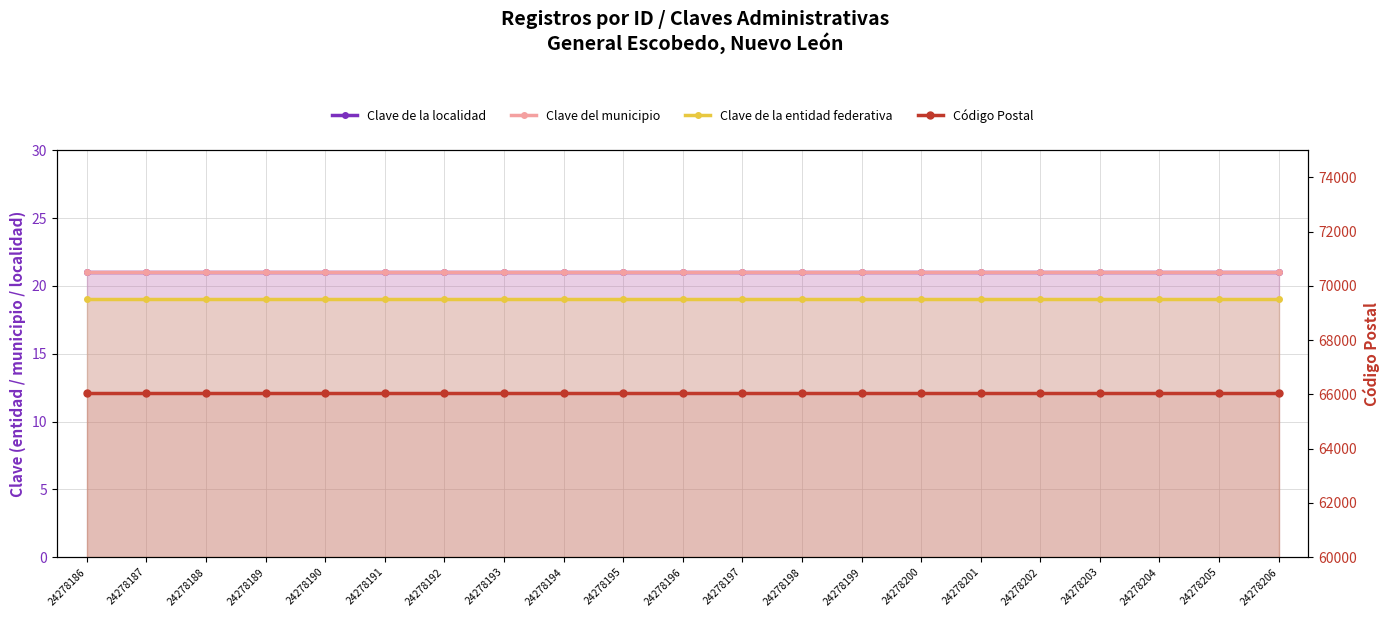

What is the spread (max minus min) of values at 24278203?

66031